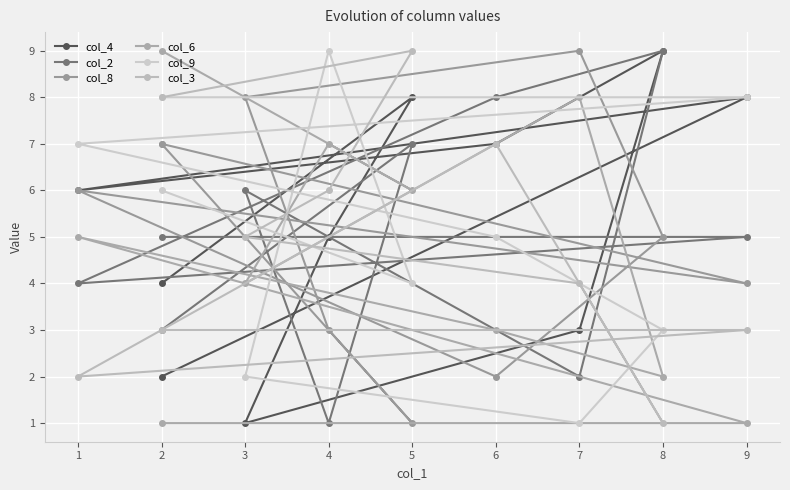

Is it true that col_8 equals 7 at 2?

True